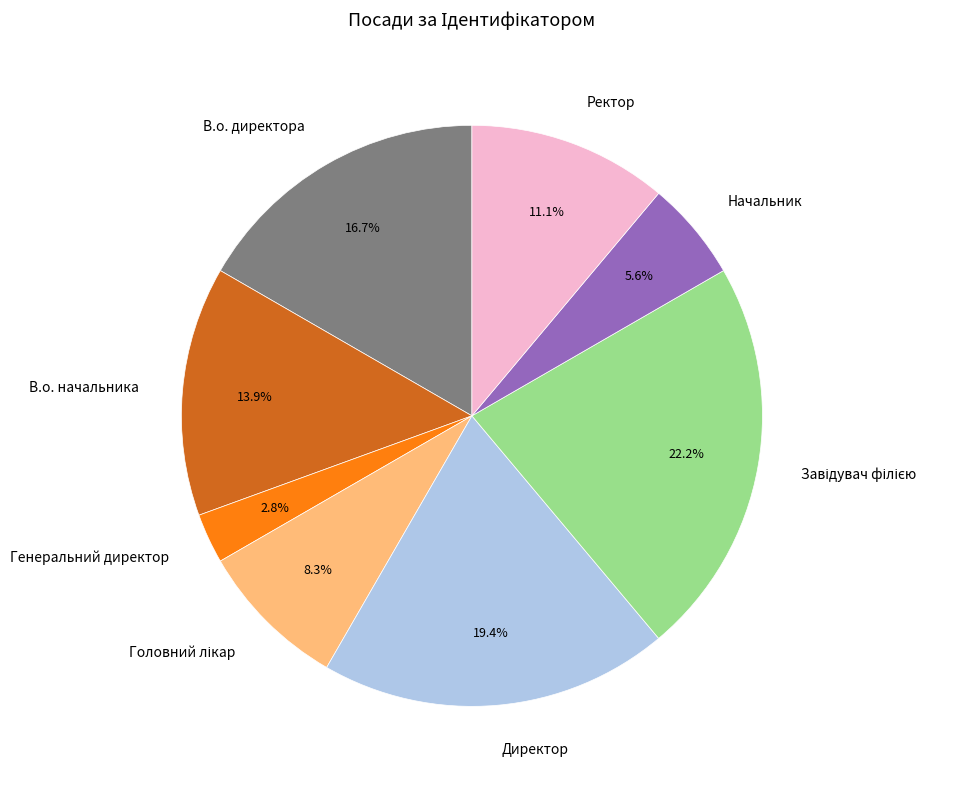

What is the smallest slice in the pie chart?

Генеральний директор